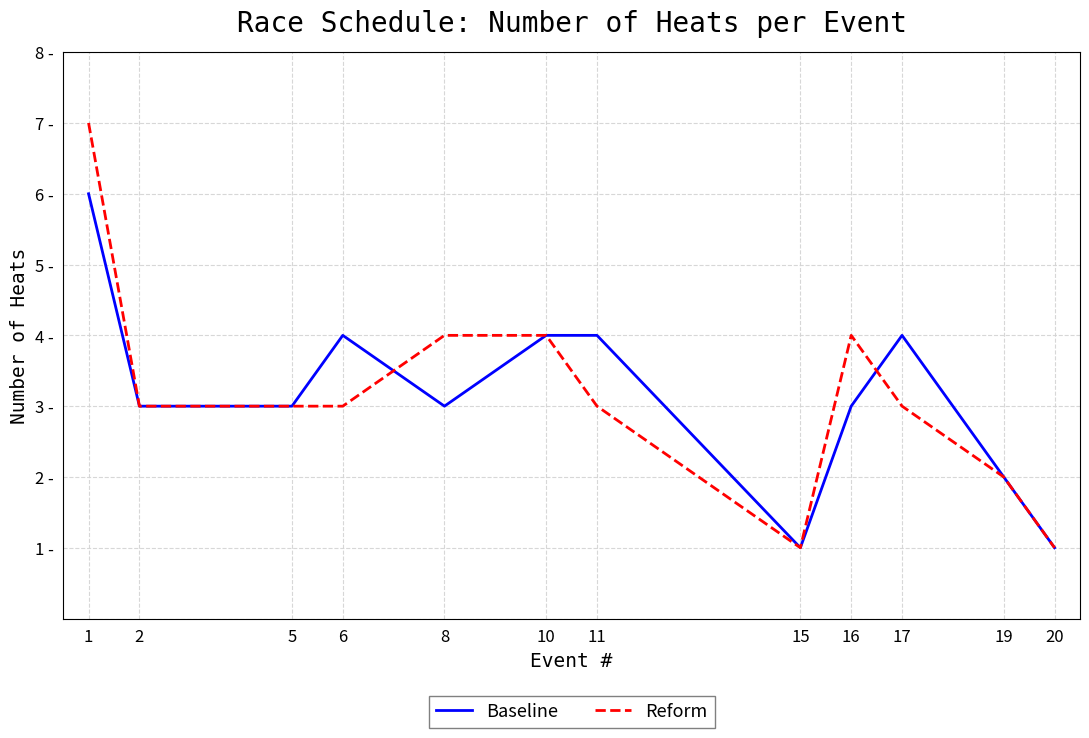

What are all the series names shown in the legend?

Baseline, Reform